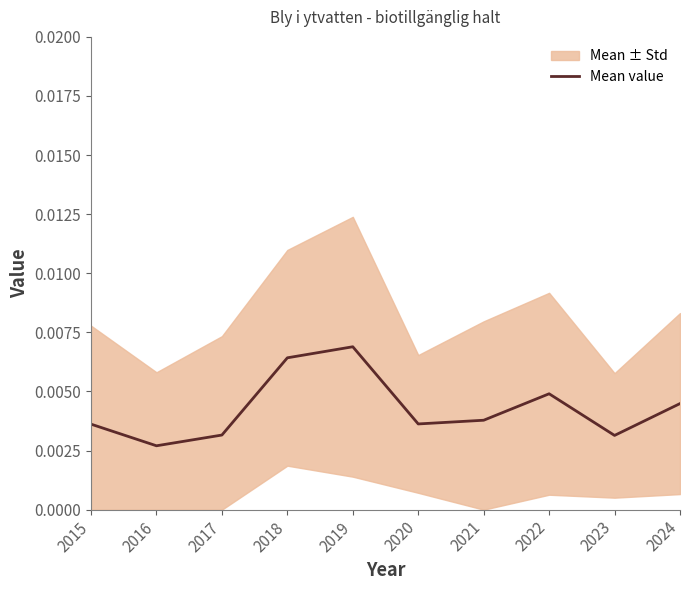

Where is the first local minimum?

2016